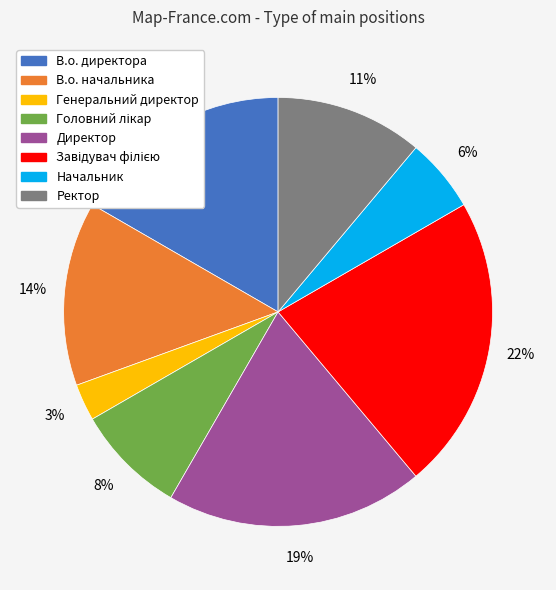

True or false: Ректор accounts for 11% of the total.

True